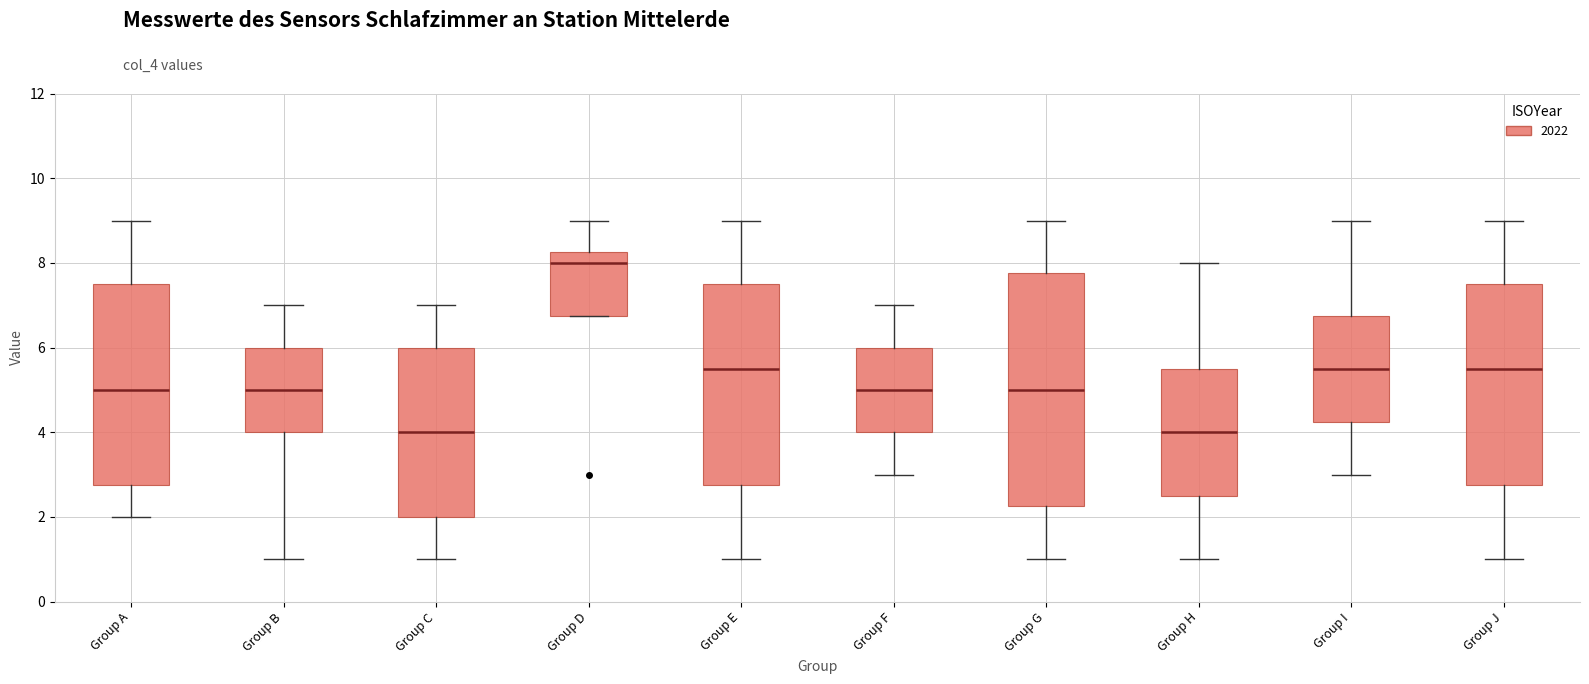

Reading left to right, read every box against the y-axis: the position of its median line, the range the box covers, and the ends of its whiskers. The values are not printed on the chart, so give them approximately, as read against the axis.

Group A: median 5.0, box 2.8 to 7.6, whiskers 2.0 to 9.0
Group B: median 5.0, box 4.0 to 6.0, whiskers 1.0 to 7.0
Group C: median 4.0, box 2.0 to 6.0, whiskers 1.0 to 7.0
Group D: median 8.0, box 6.8 to 8.2, whiskers 6.8 to 9.0
Group E: median 5.6, box 2.8 to 7.6, whiskers 1.0 to 9.0
Group F: median 5.0, box 4.0 to 6.0, whiskers 3.0 to 7.0
Group G: median 5.0, box 2.2 to 7.8, whiskers 1.0 to 9.0
Group H: median 4.0, box 2.6 to 5.6, whiskers 1.0 to 8.0
Group I: median 5.6, box 4.2 to 6.8, whiskers 3.0 to 9.0
Group J: median 5.6, box 2.8 to 7.6, whiskers 1.0 to 9.0